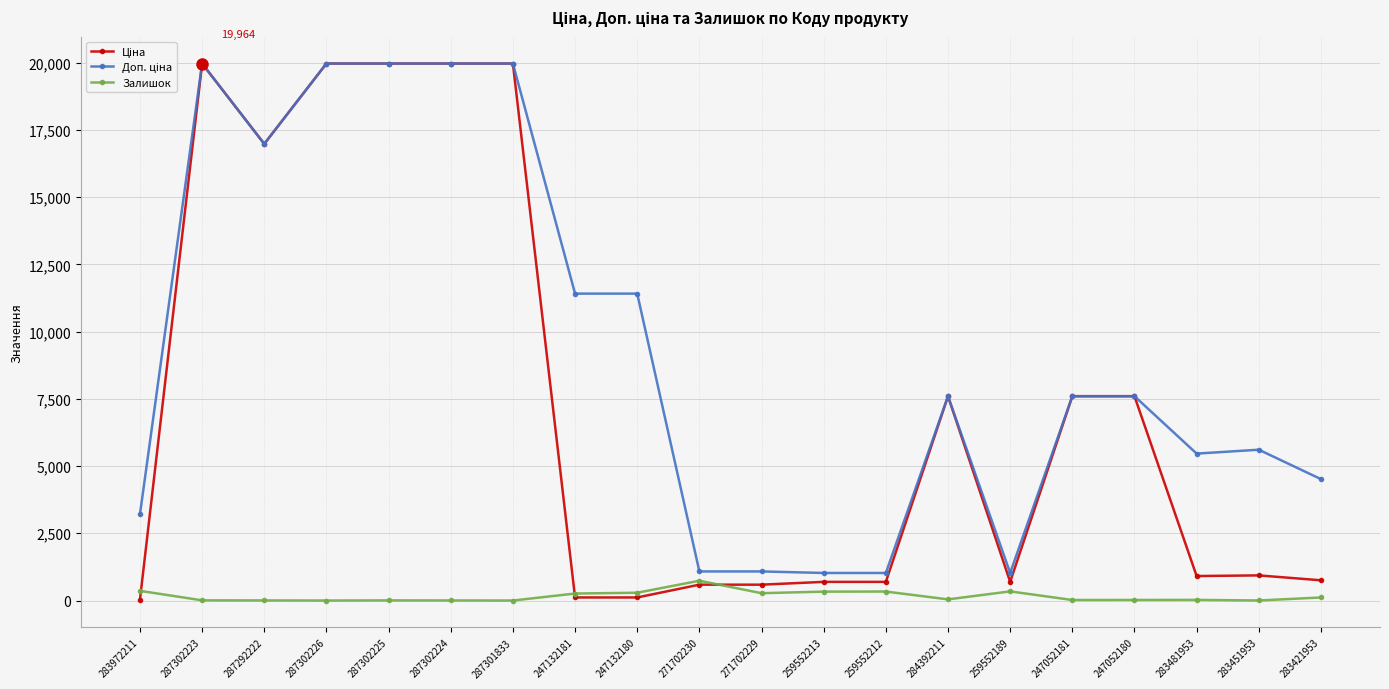

Does the chart have visible grid lines?

Yes